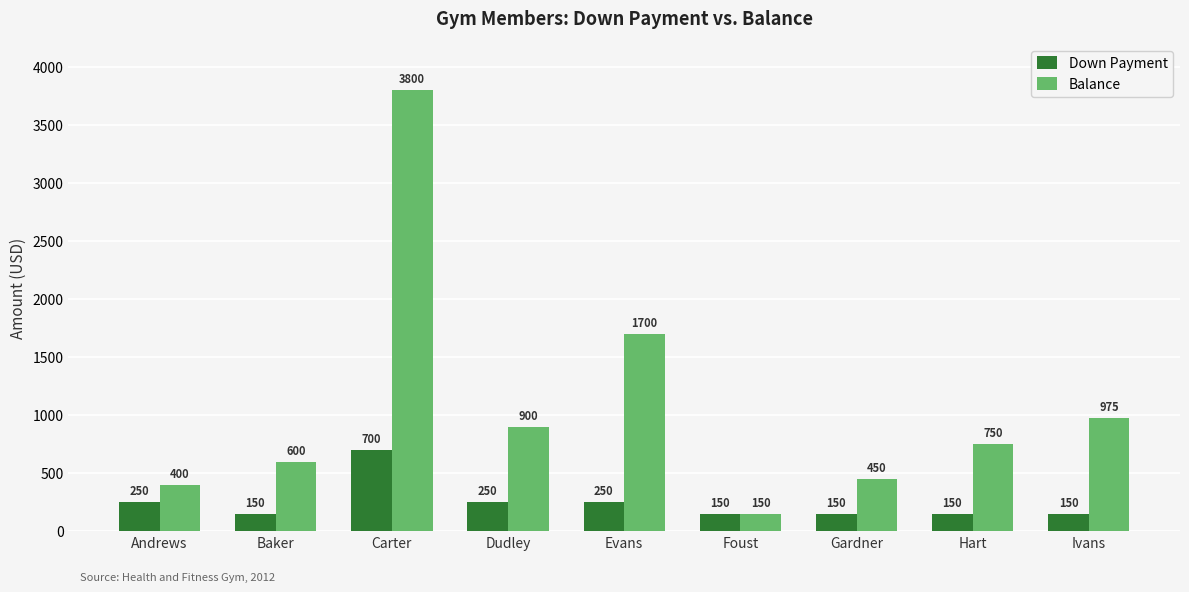

What is the difference between the highest and lowest values at Ivans?

825